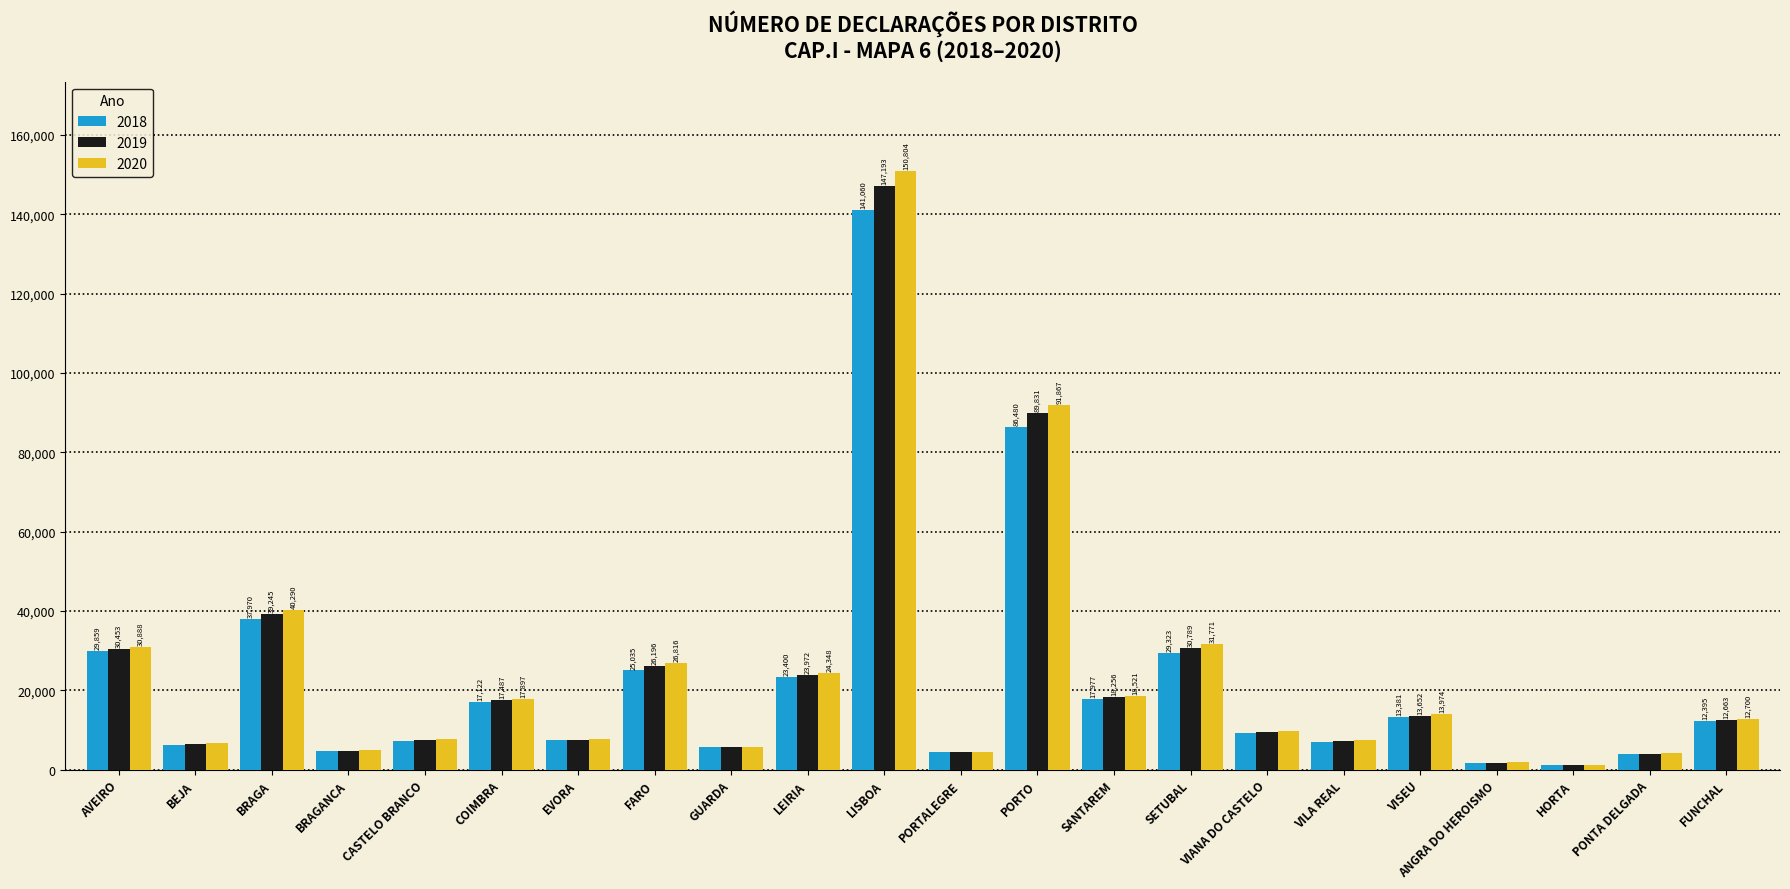

At how many categories does at least one series exceed 56966?

2